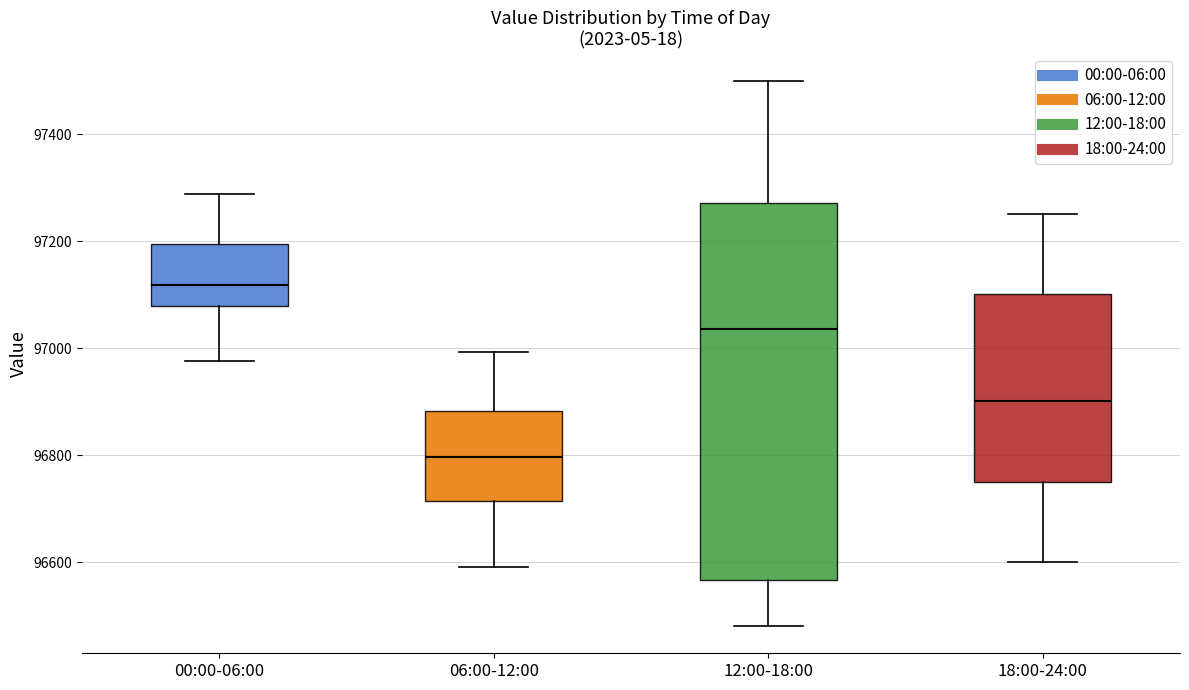

Reading left to right, transcribe this box plot: for each box, give where its median line is, the range the box spans, and where its two whiskers end, as read against the y-axis. The values are not printed on the chart, so give them approximately, as read against the axis.

00:00-06:00: median 97120, box 97080 to 97200, whiskers 96980 to 97280
06:00-12:00: median 96800, box 96720 to 96880, whiskers 96600 to 97000
12:00-18:00: median 97040, box 96560 to 97280, whiskers 96480 to 97500
18:00-24:00: median 96900, box 96760 to 97100, whiskers 96600 to 97260